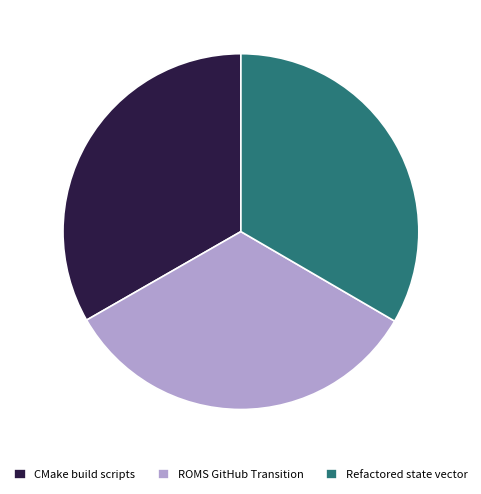

Is it true that Refactored state vector is 27% of the pie?

False